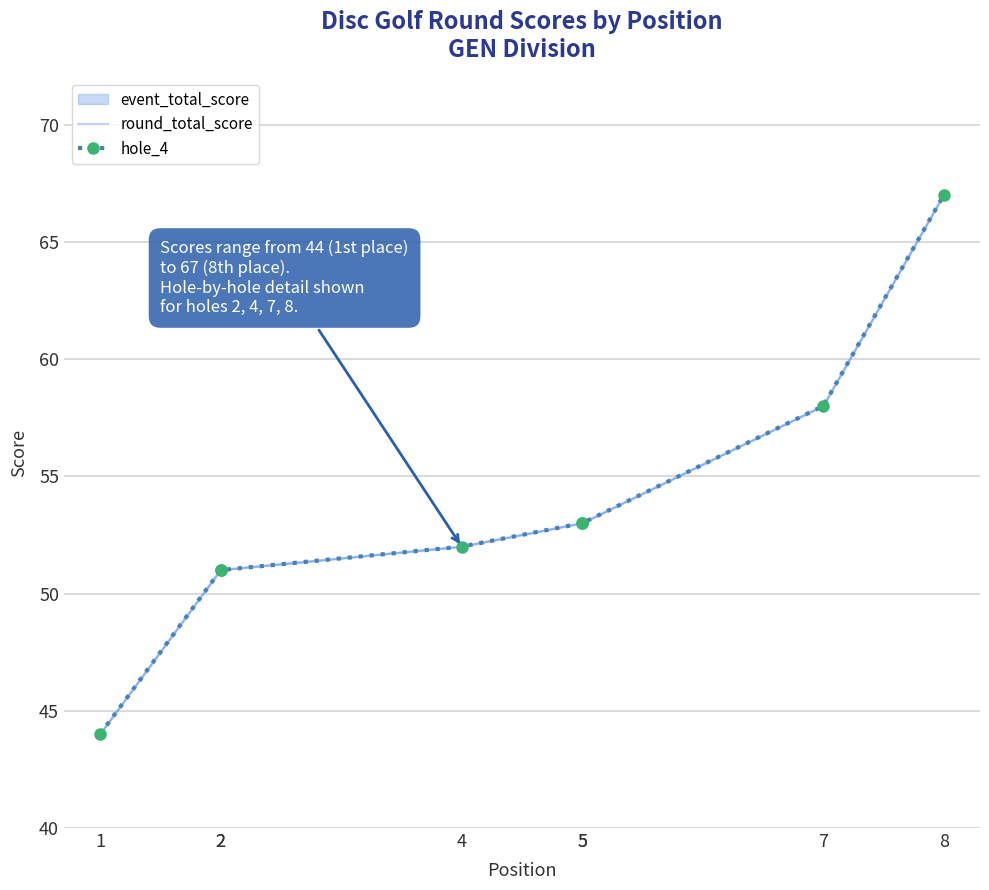

The value of hole_4 at 4 is 11. True or false?

False